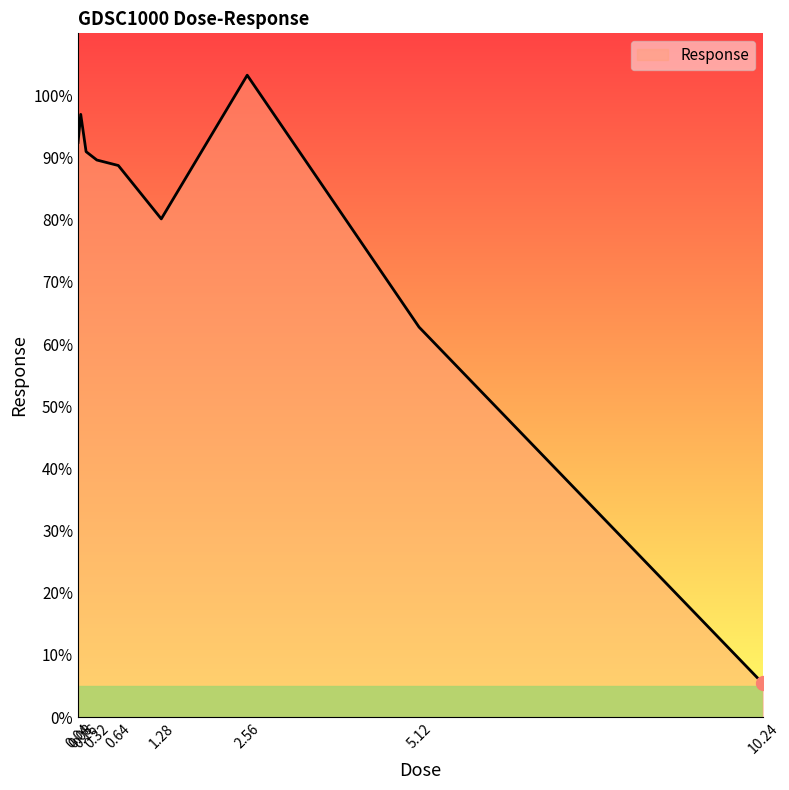

Count the number of data series in this chart.

1